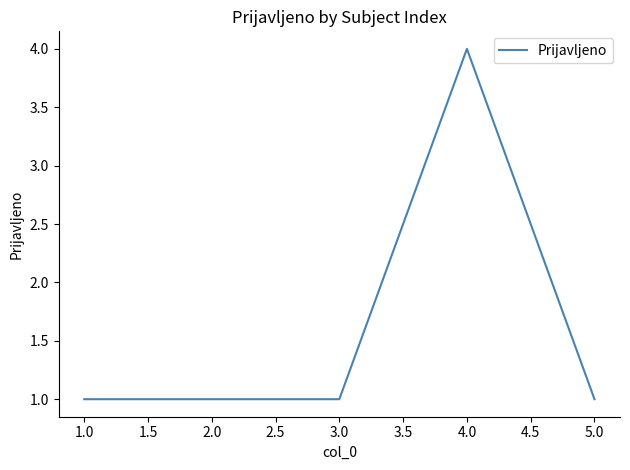

Count the values in the range 1 to 2.

4